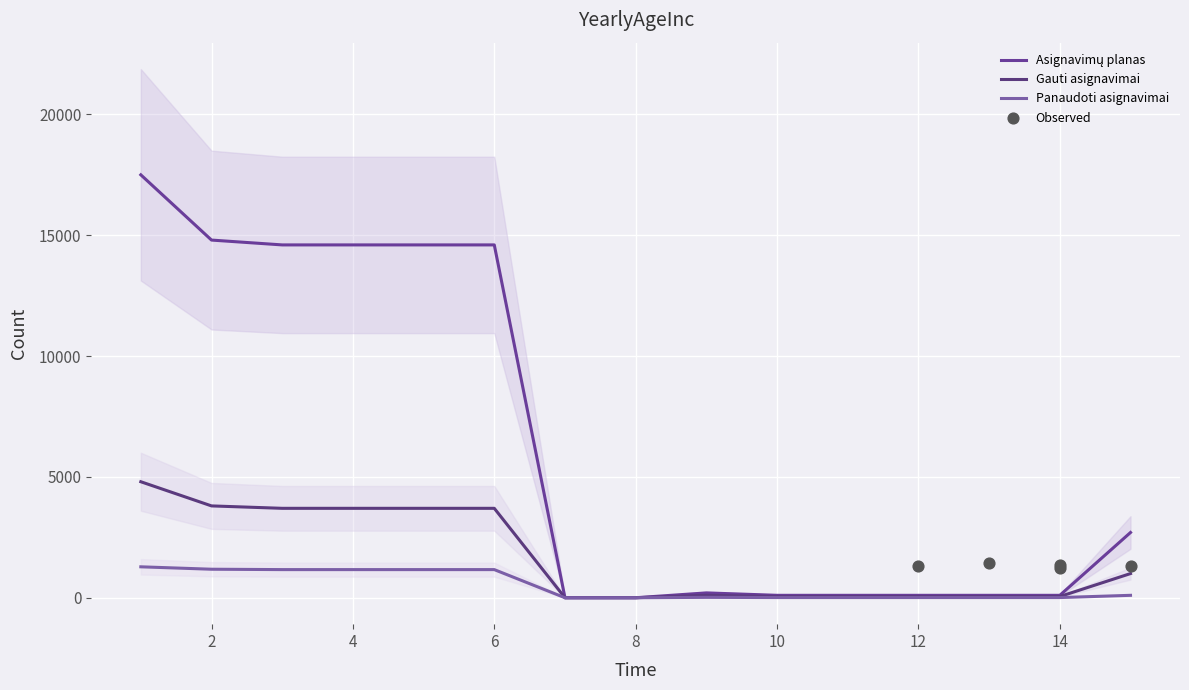

Which series has the largest total across all categories?

Asignavimų planas